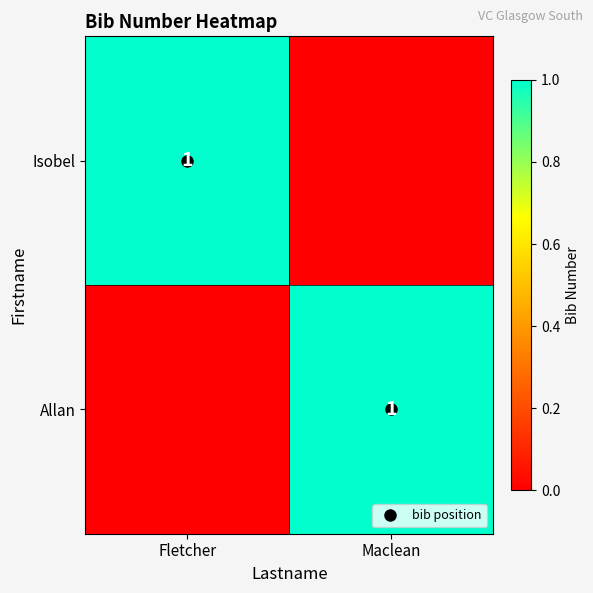

What is the sum of all Allan values?

1